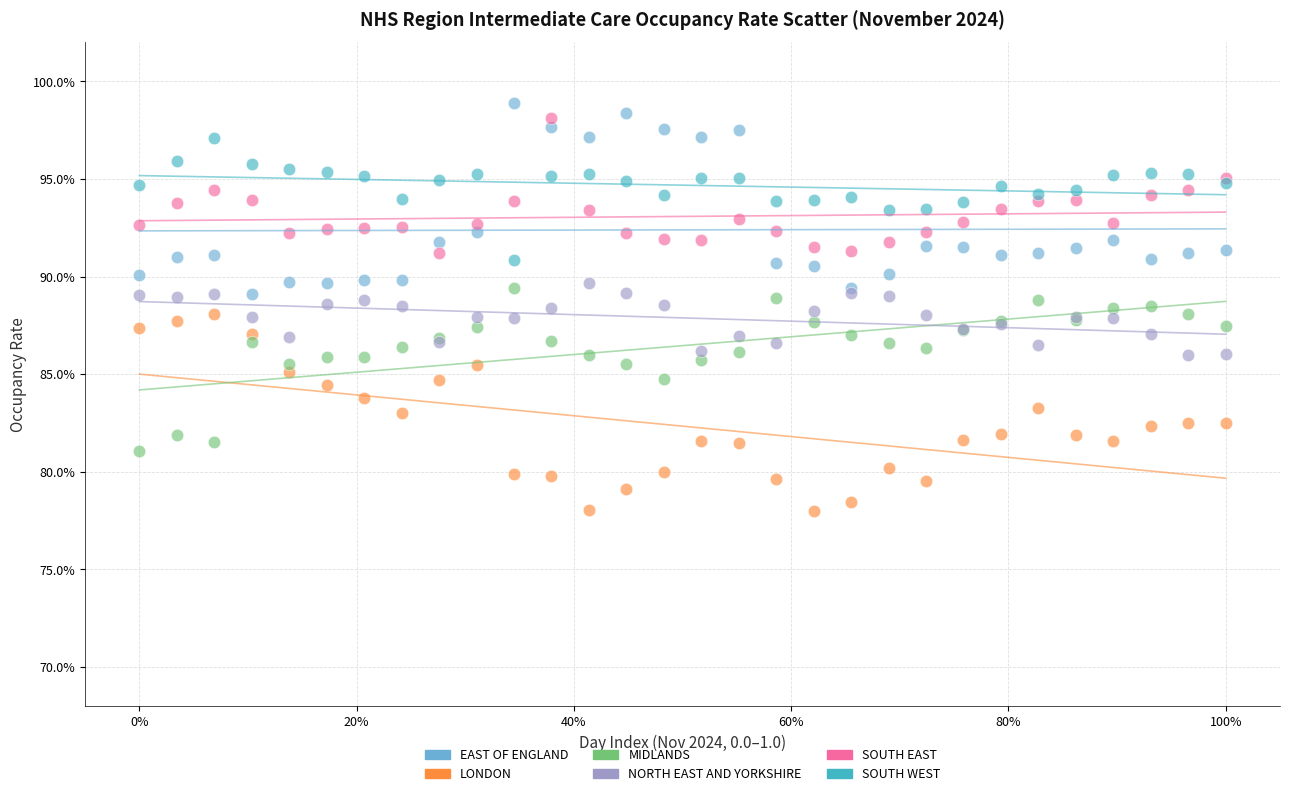

What are all the series names shown in the legend?

EAST OF ENGLAND, LONDON, MIDLANDS, NORTH EAST AND YORKSHIRE, SOUTH EAST, SOUTH WEST